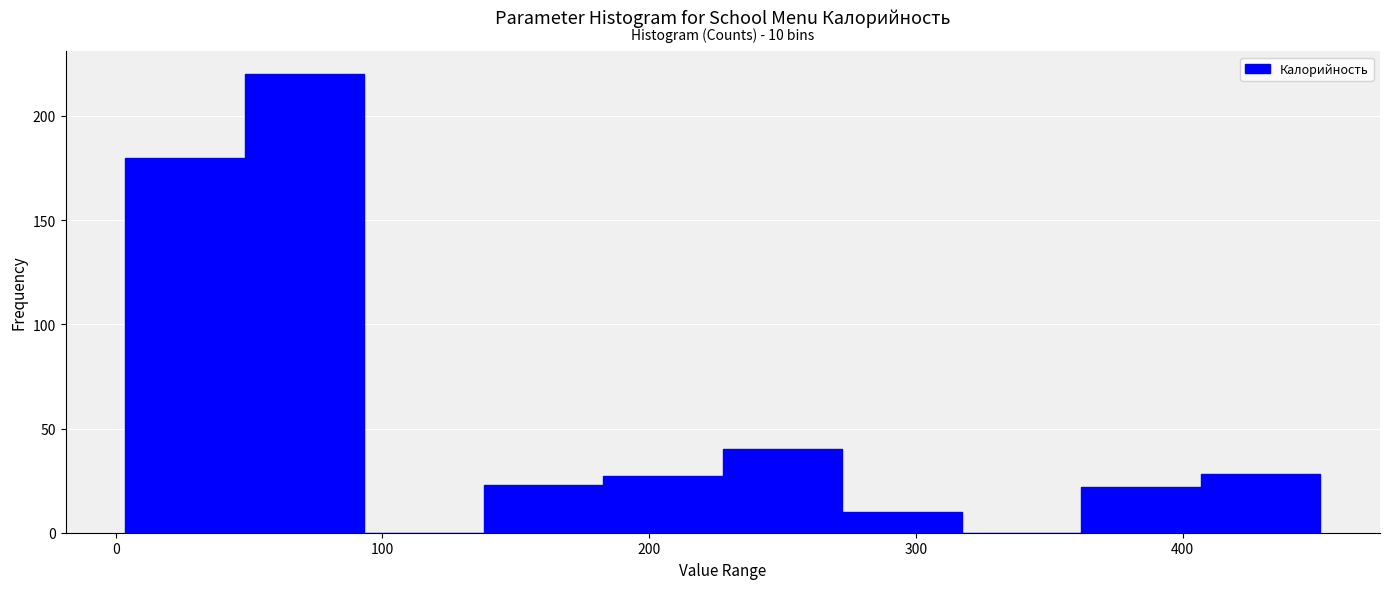

Which range on the x-axis has the tallest bar?

50 to 90